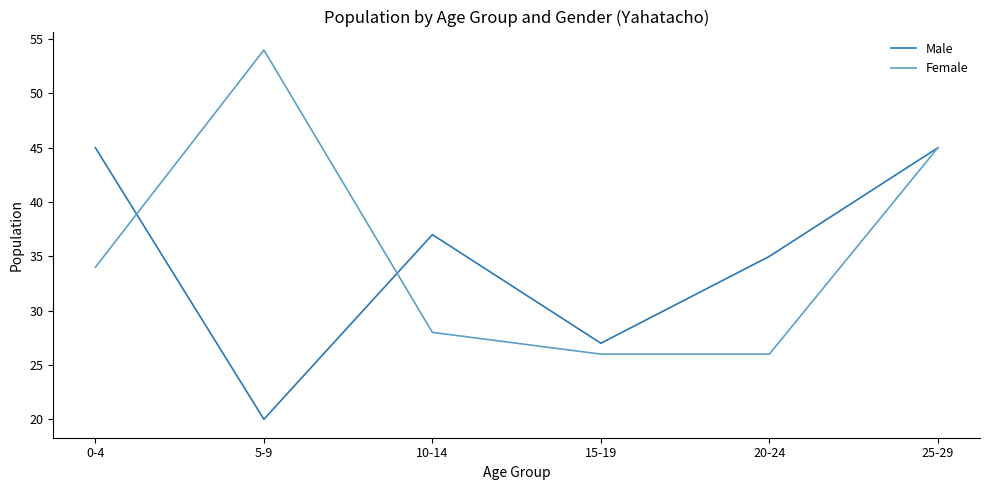

True or false: Male and Female cross at least once.

True